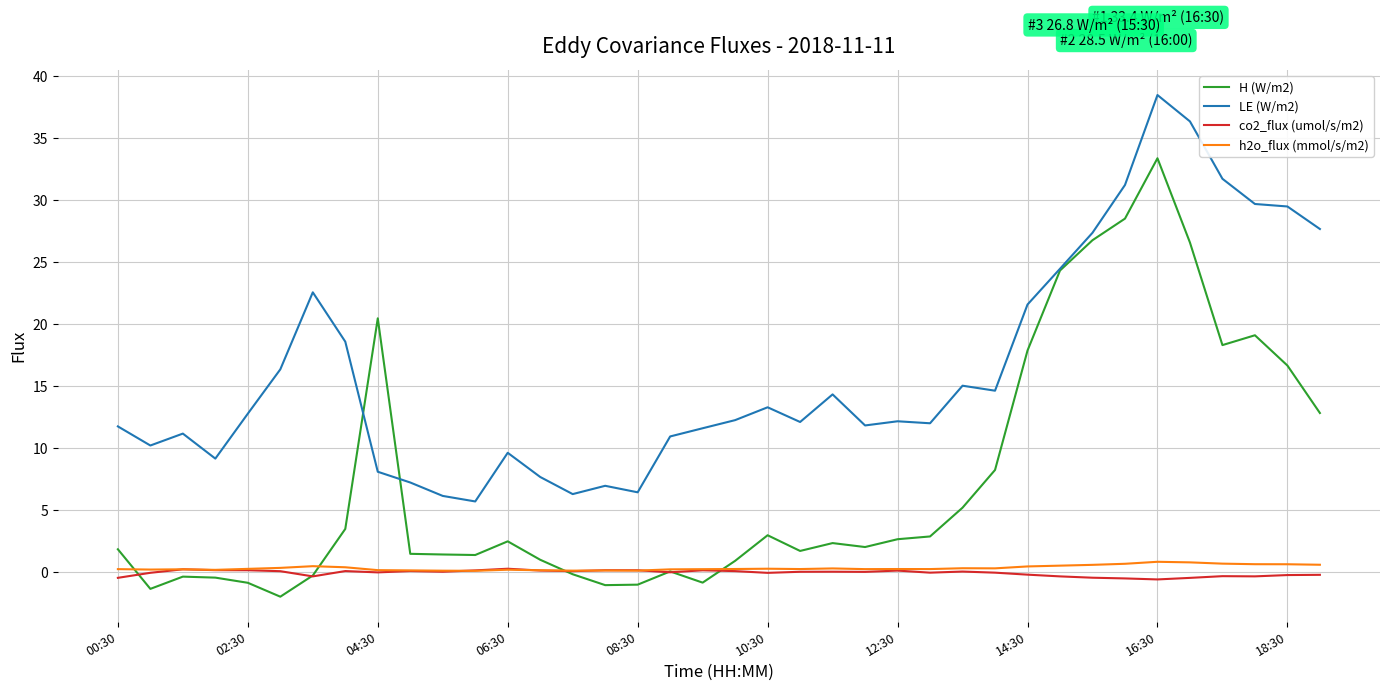

True or false: h2o_flux (mmol/s/m2) has more than 1 interior local peaks.

True